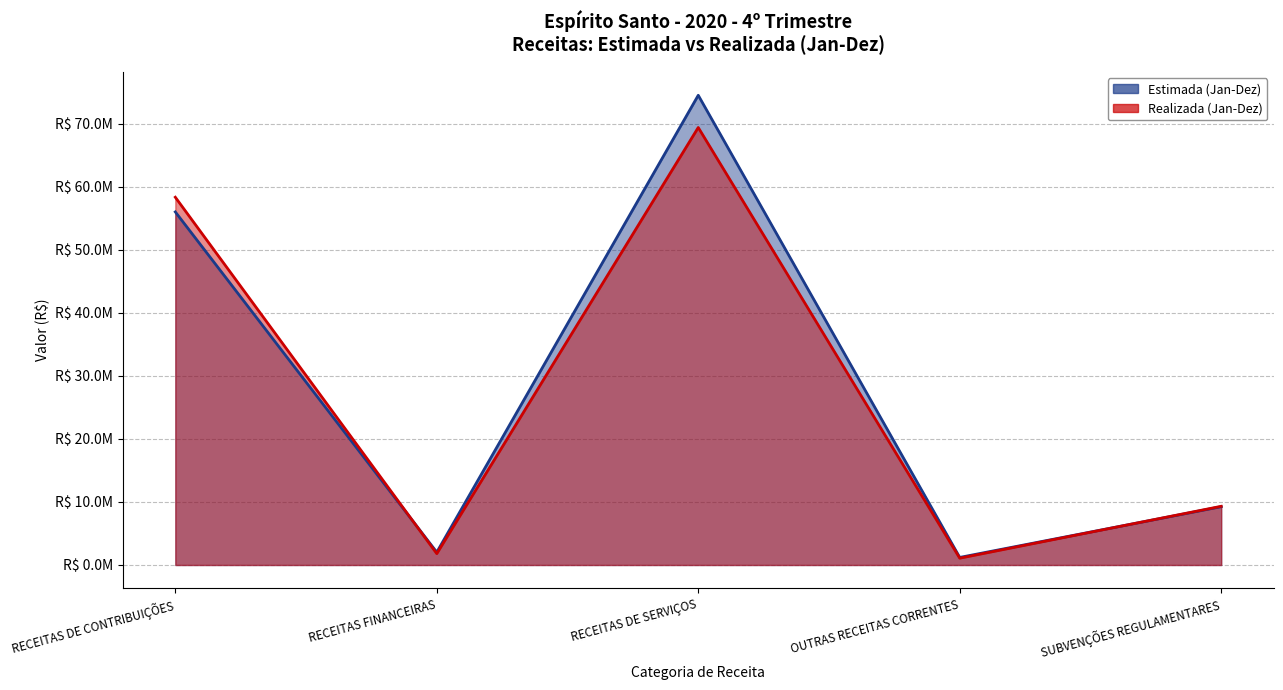

Which category has the lowest value in the Realizada (Jan-Dez) series?

OUTRAS RECEITAS CORRENTES